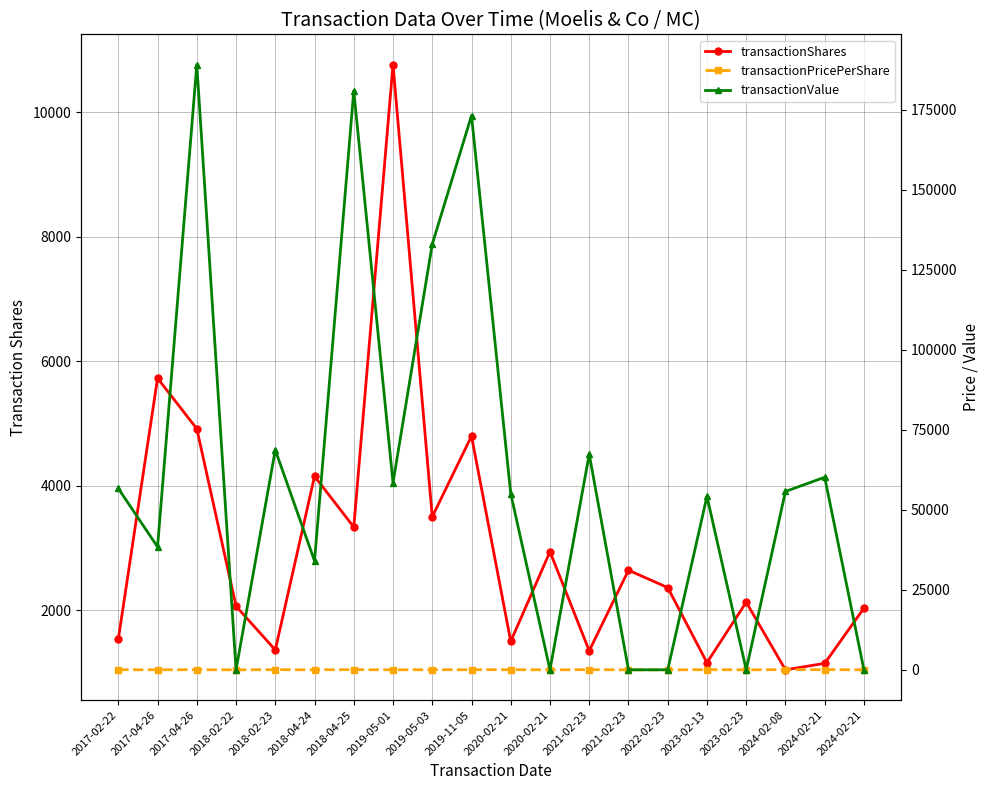

Which label corresponds to the largest value in the chart?

2017-04-26